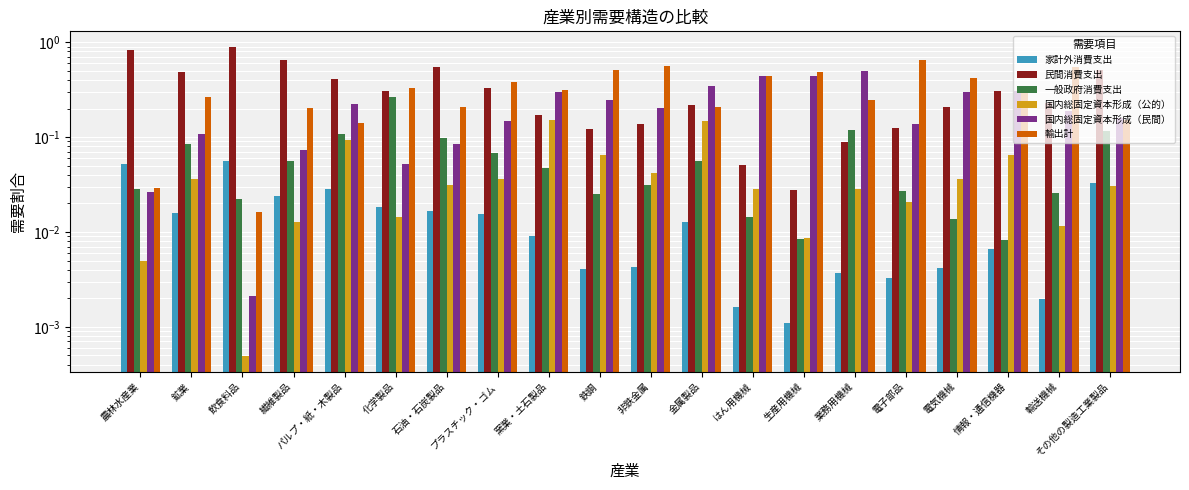

What position from the left is 輸送機械?

19